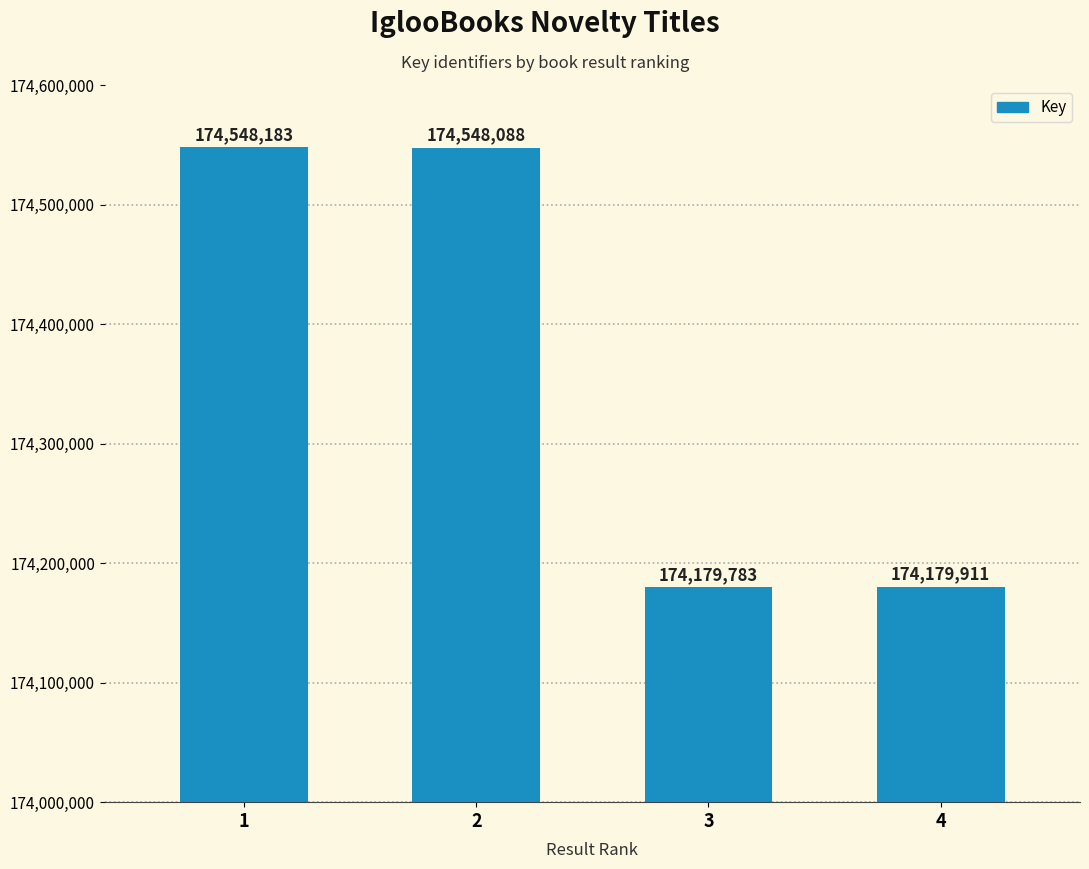

At which category does the chart reach its minimum across all series?

3